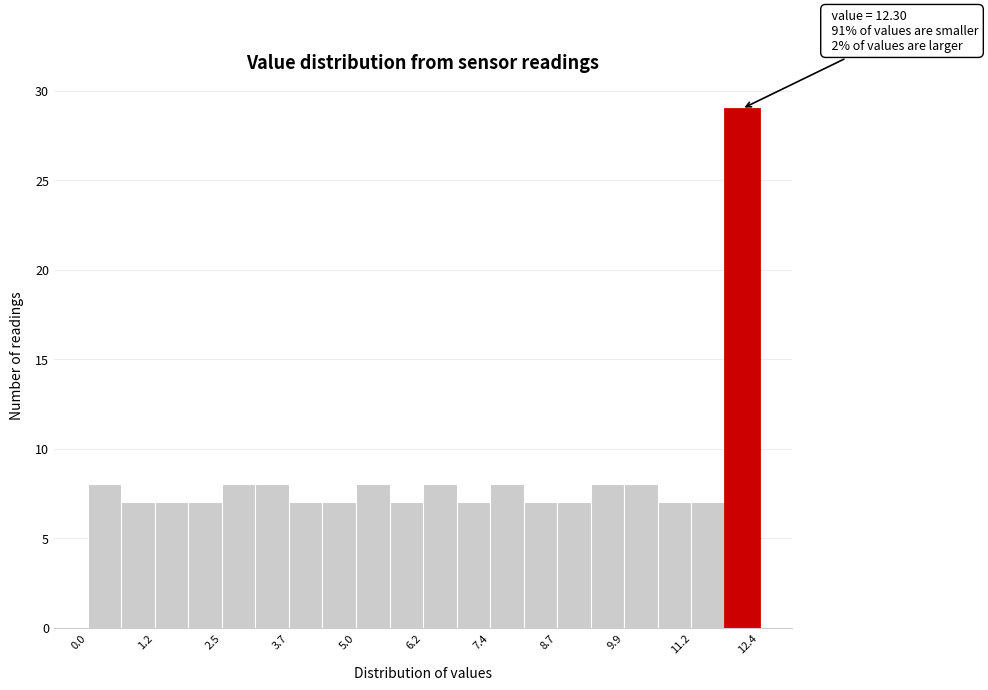

Read against the x-axis, roughly where is the centre of the tallest bar?

12.0